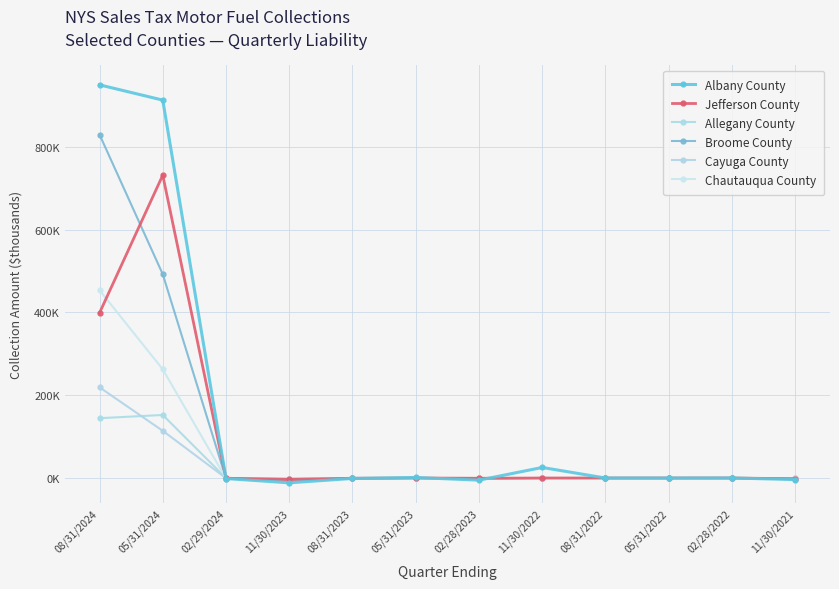

Does the chart have visible grid lines?

Yes